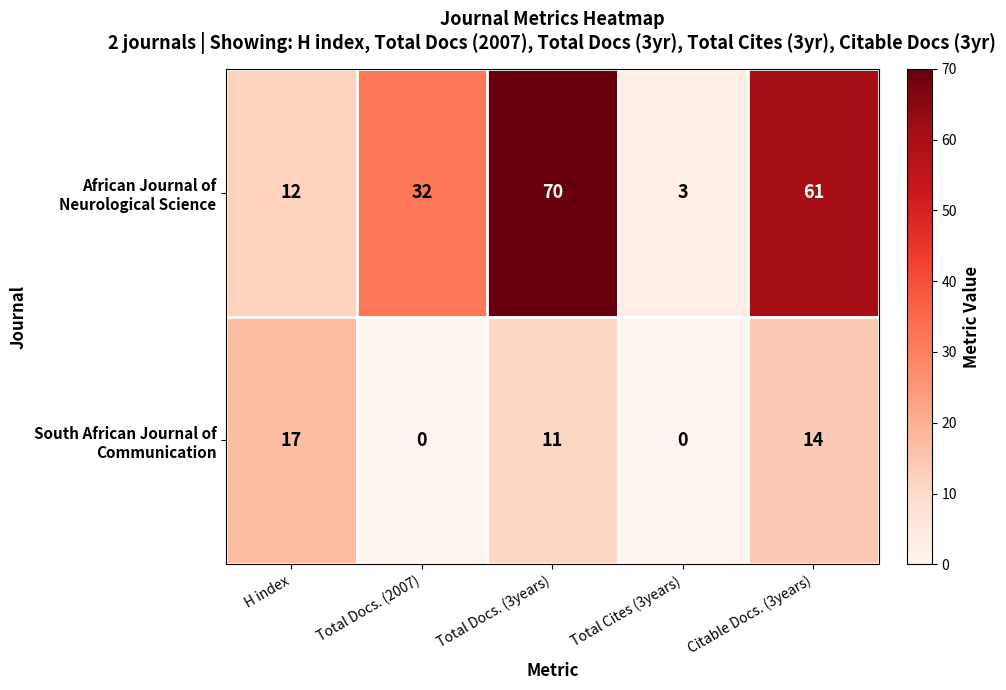

What is the spread (max minus min) of values at Total Cites (3years)?

3